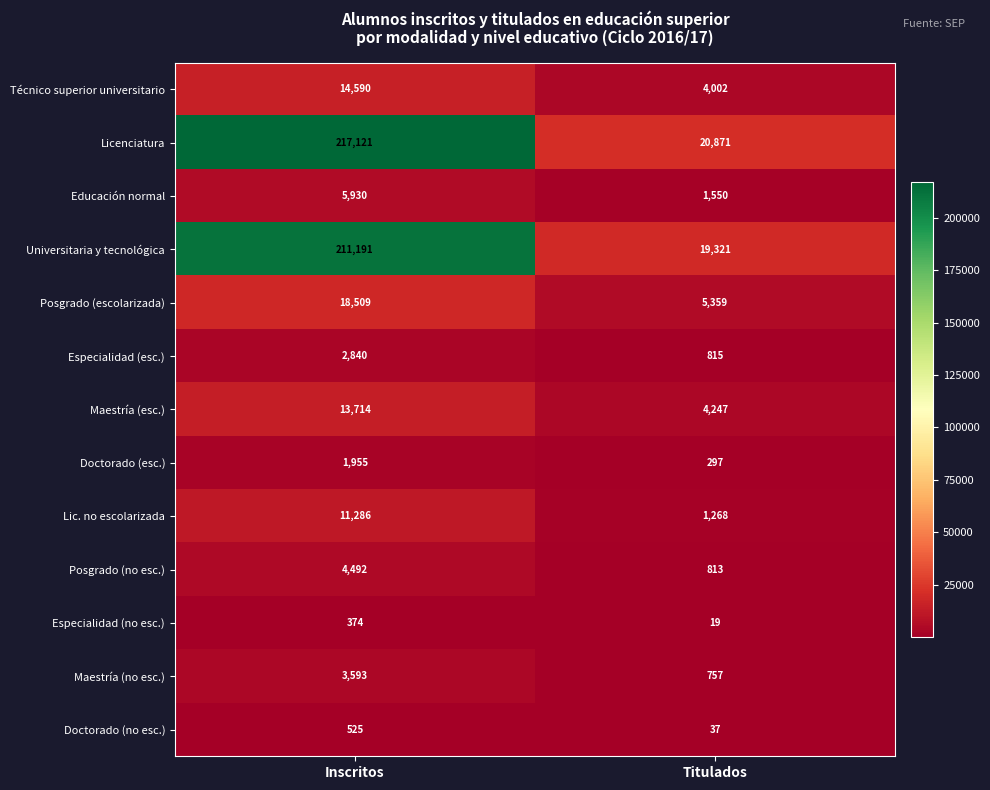

What is the sum of all Educación normal values?

7480